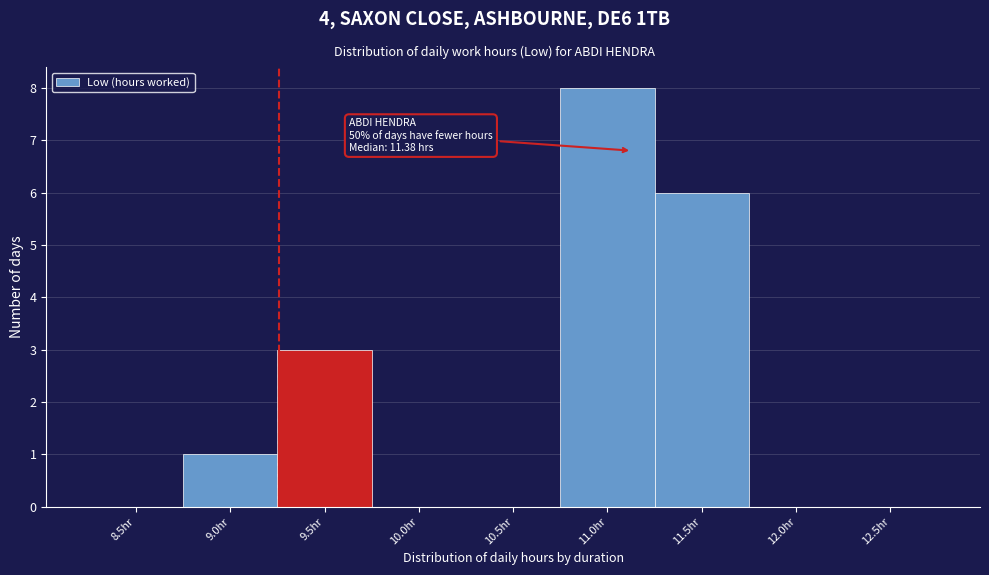

Reading left to right, extract all data points from this chart.

8.5hr=0	9.0hr=1	9.5hr=3	10.0hr=0	10.5hr=0	11.0hr=8	11.5hr=6	12.0hr=0	12.5hr=0